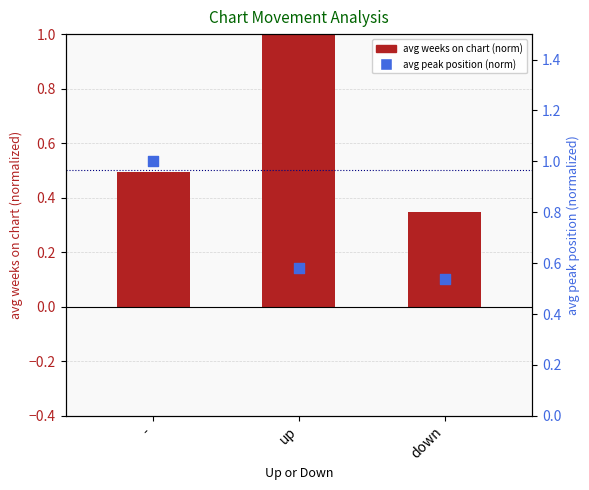

Is the value of avg peak position (norm) at down greater than the value of avg weeks on chart (norm) at down?

Yes